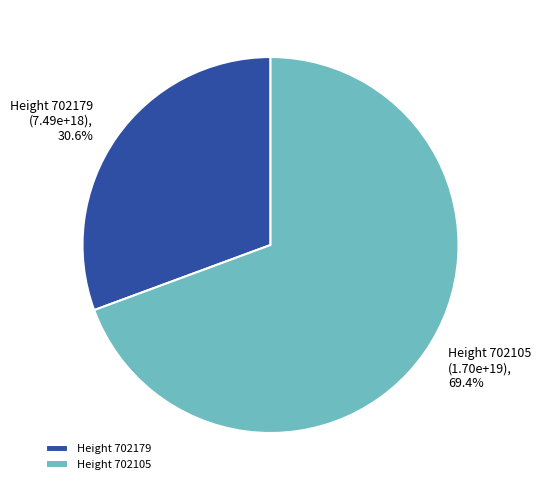

Which category has the biggest portion of the pie?

Height 702105